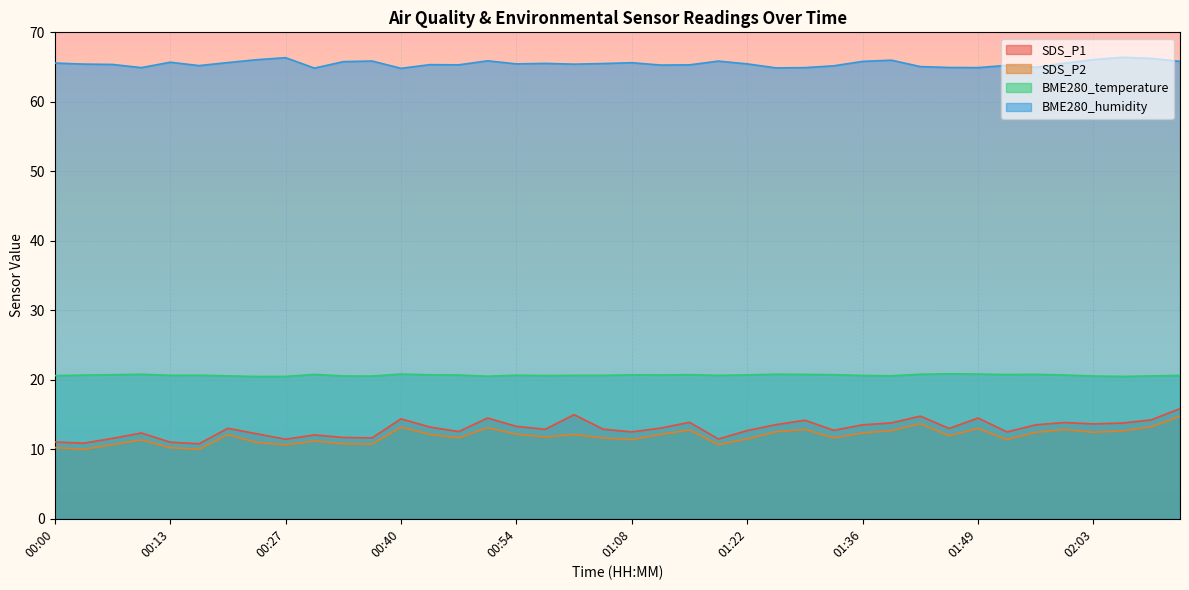

At which category does BME280_humidity reach its first local peak?

00:13